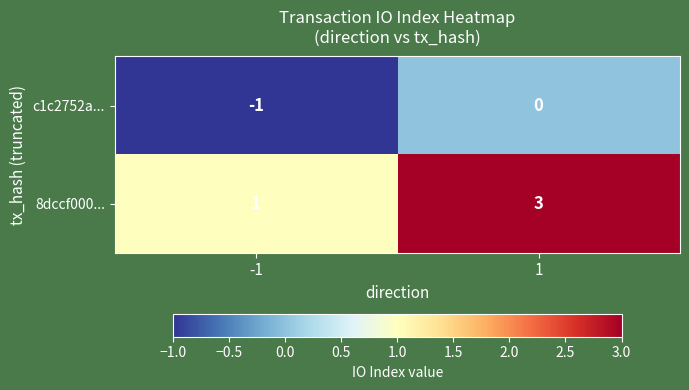

What value does the 8dccf000... series have at 1?

3